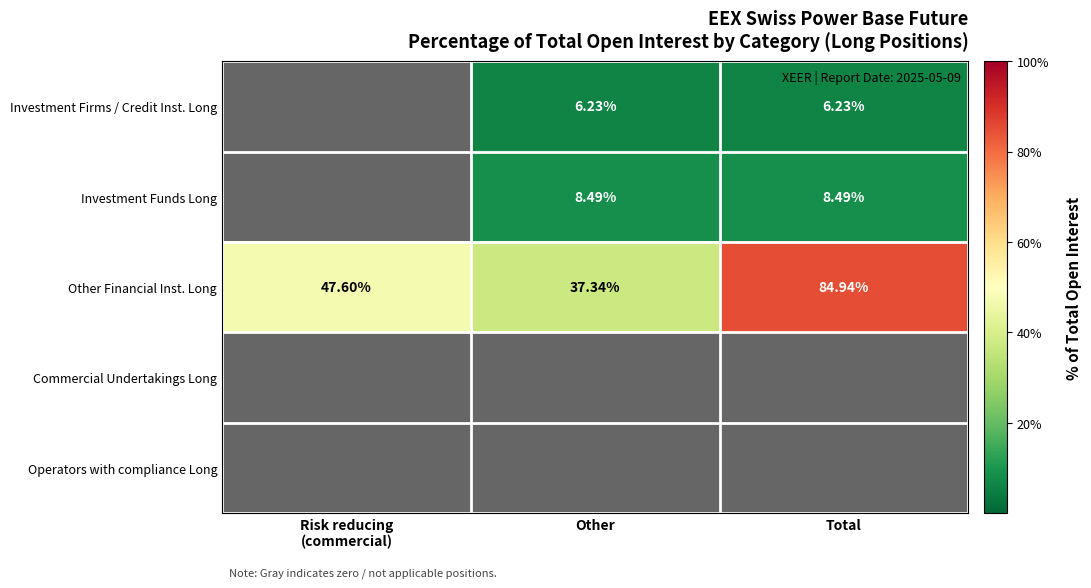

At which label does Other Financial Inst. Long reach its peak?

Total